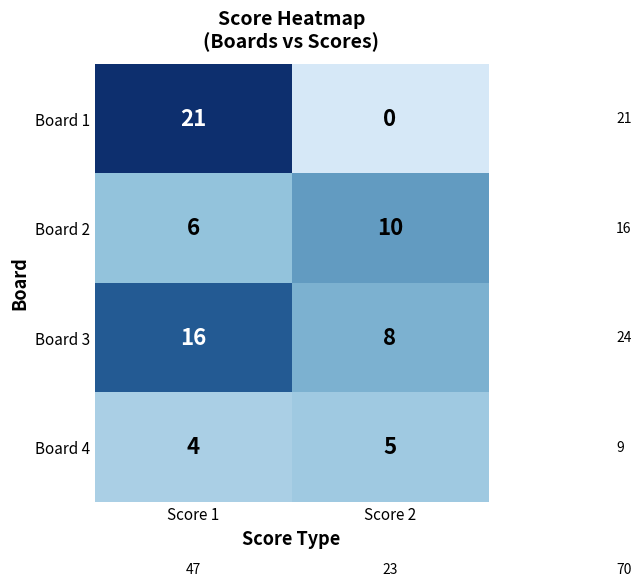

Which series has the largest range (max minus min)?

Board 1